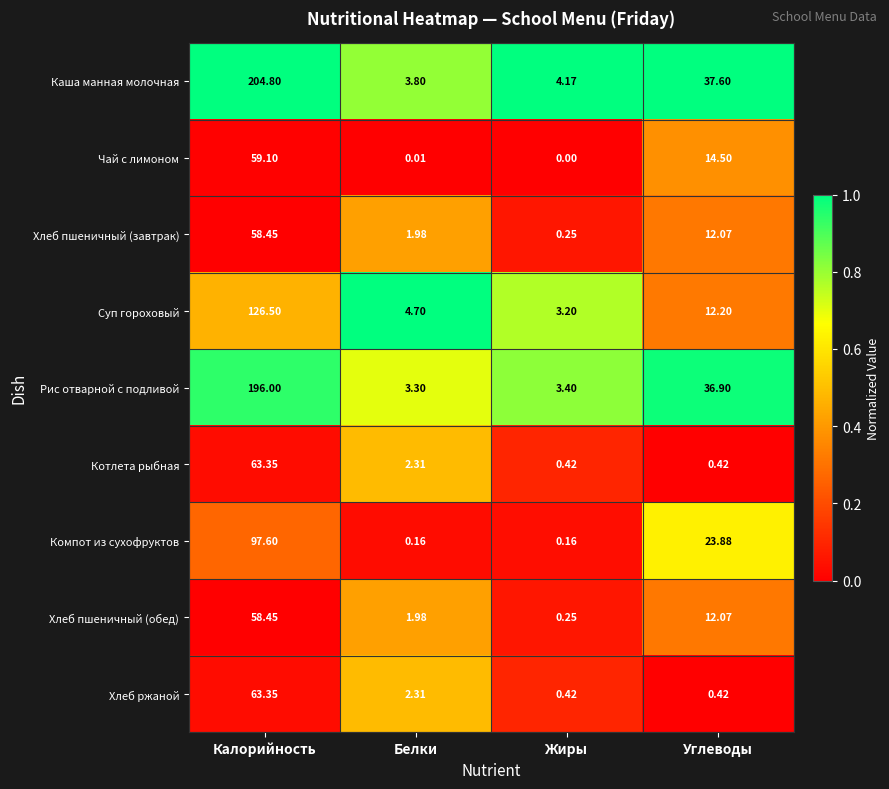

Which category has the lowest value across all series?

Жиры